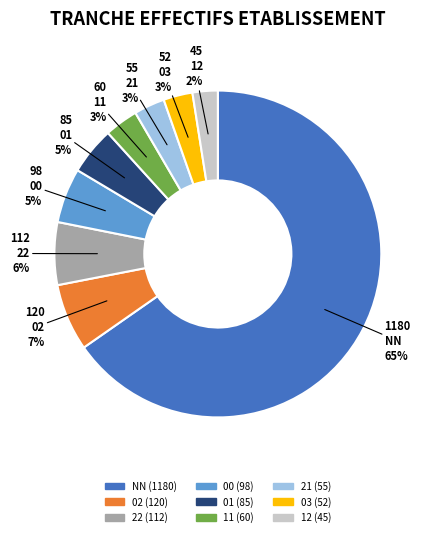

Which slice is the largest?

NN